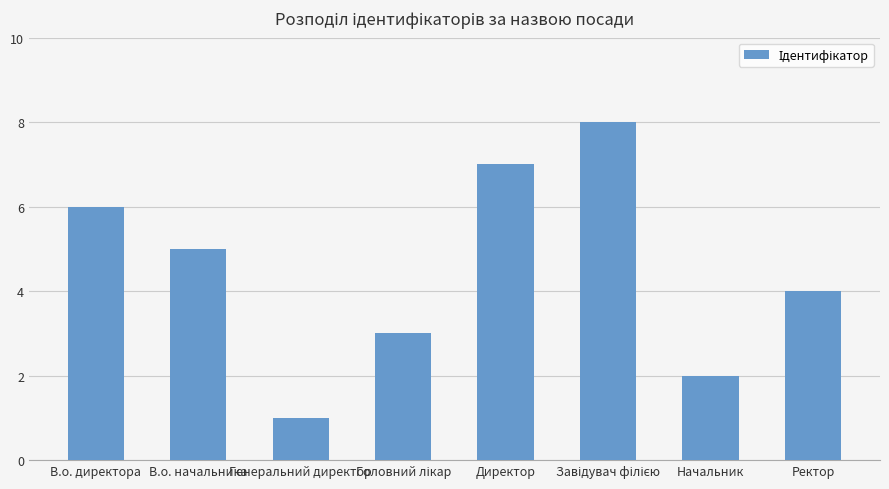

True or false: the data shows 2 at Генеральний директор.

False